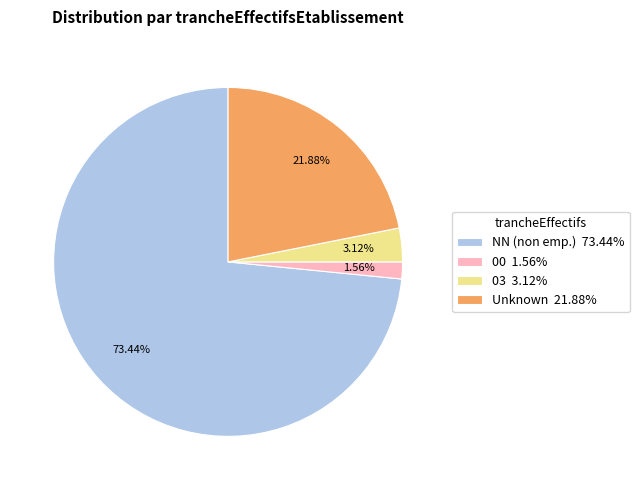

Which has a higher value, Unknown 21.88% or 00 1.56%?

Unknown 21.88%